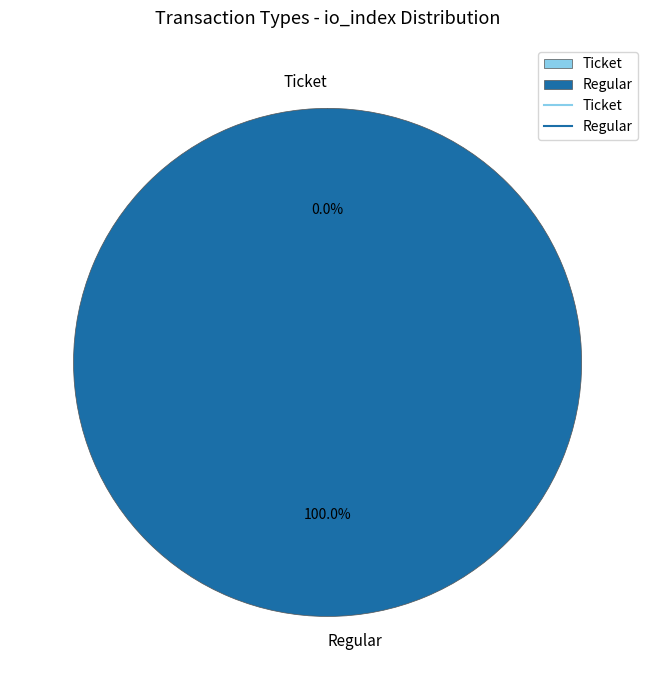

What is the total percentage of Ticket and Regular?

100.0%